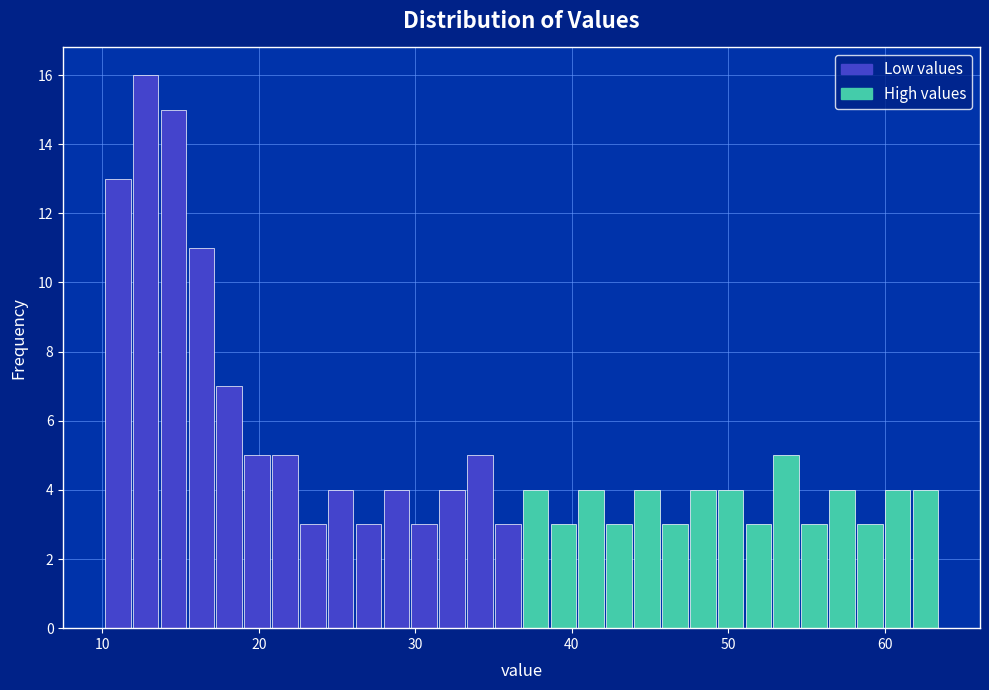

Read against the x-axis, roughly where is the centre of the tallest bar?

13